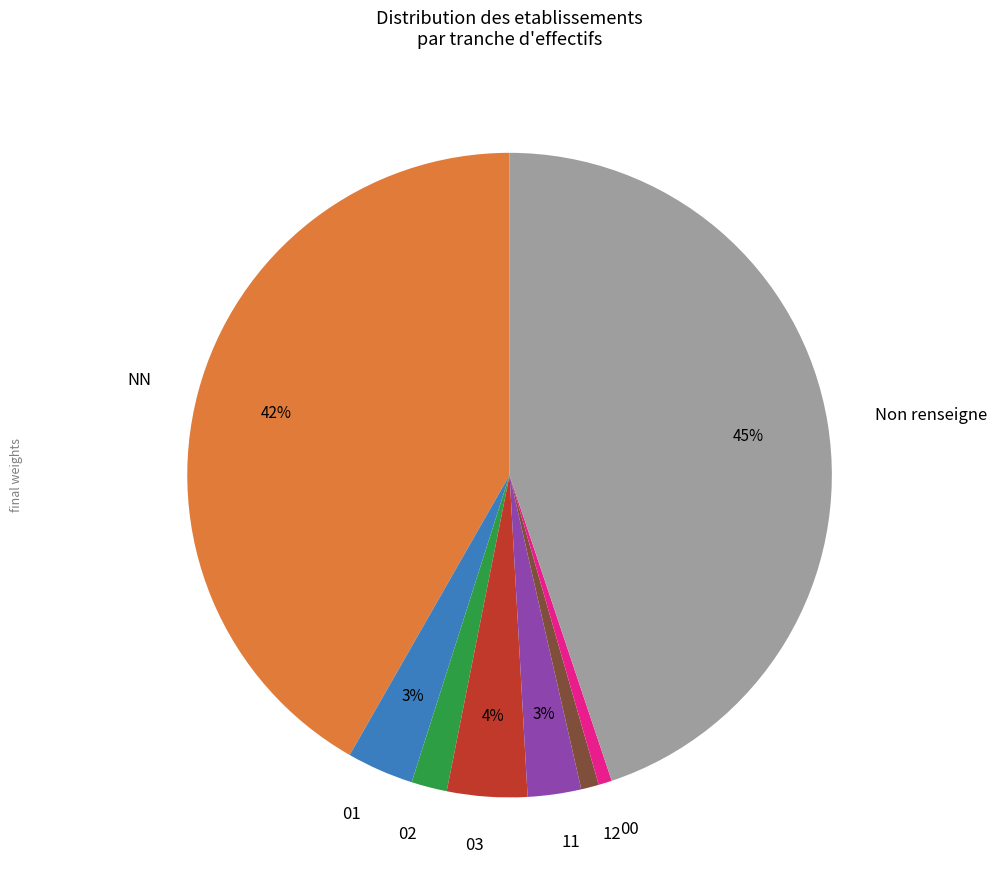

Which slice is the largest?

Non renseigne